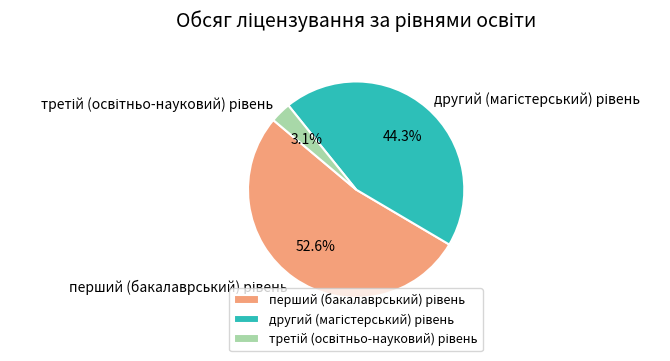

Is there any slice that represents more than half of the pie?

Yes